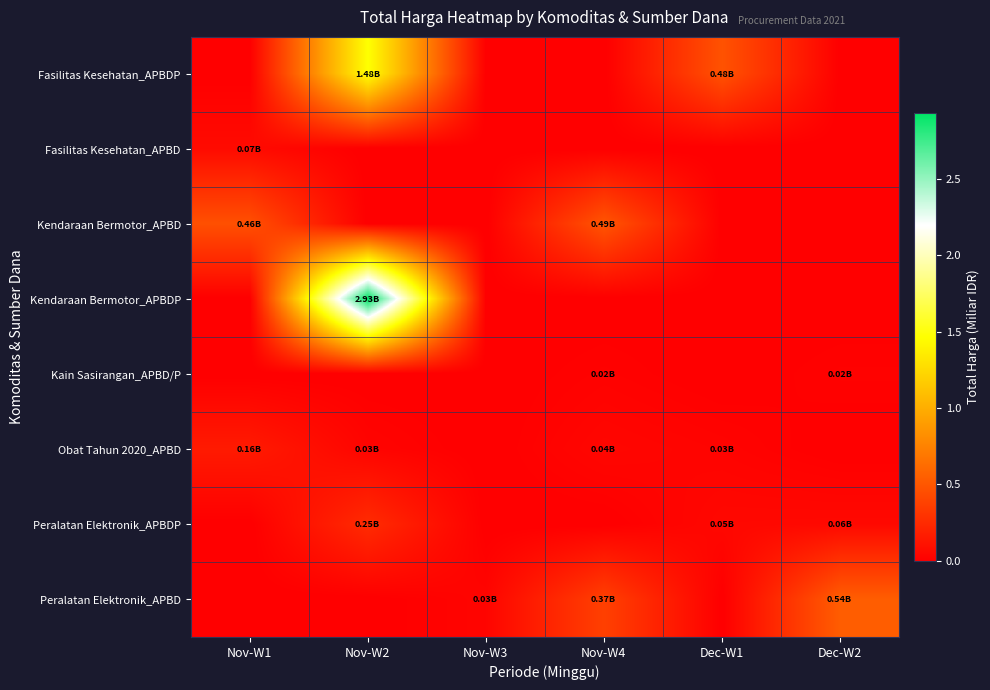

List the series in order of their peak value, lowest first.

Kain Sasirangan_APBD/P, Fasilitas Kesehatan_APBD, Obat Tahun 2020_APBD, Peralatan Elektronik_APBDP, Kendaraan Bermotor_APBD, Peralatan Elektronik_APBD, Fasilitas Kesehatan_APBDP, Kendaraan Bermotor_APBDP